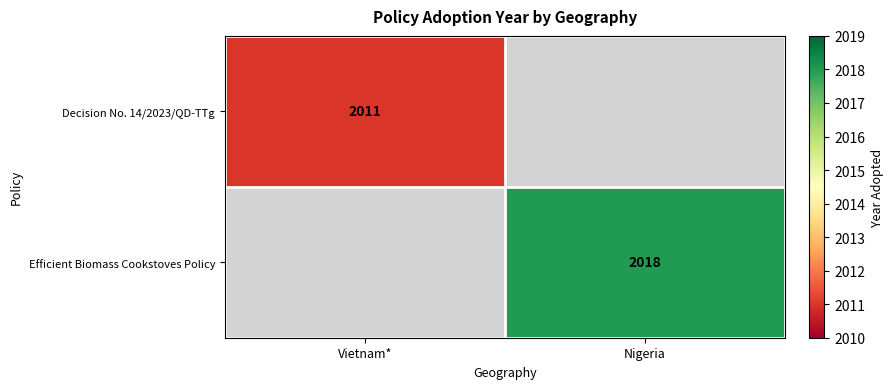

Is it true that Efficient Biomass Cookstoves Policy equals 981 at Nigeria?

False